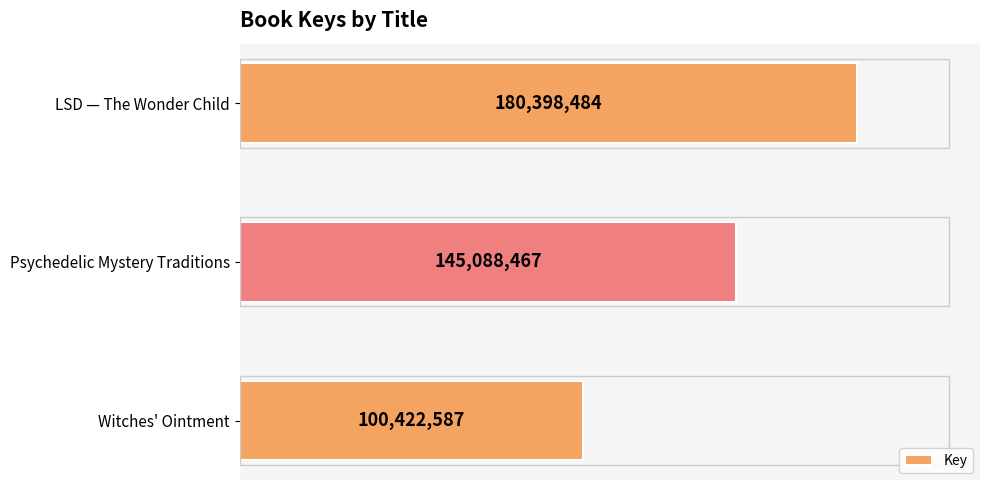

What is the sum of all values?

425909538